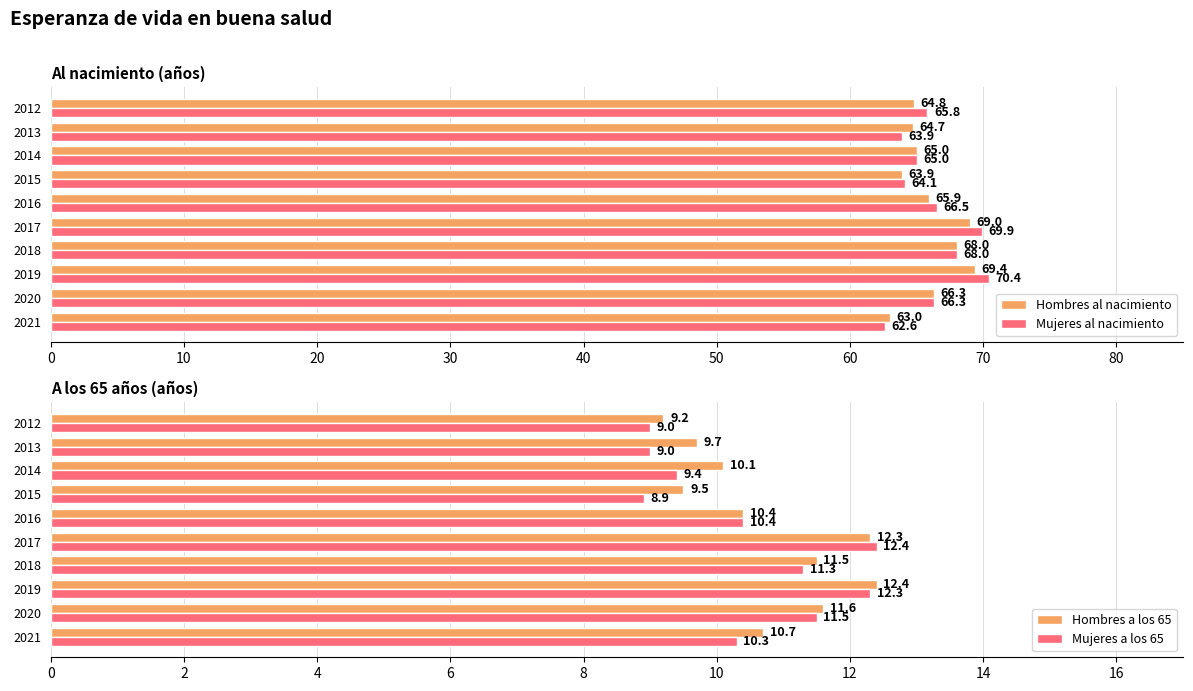

How many bars are there in each group?

4